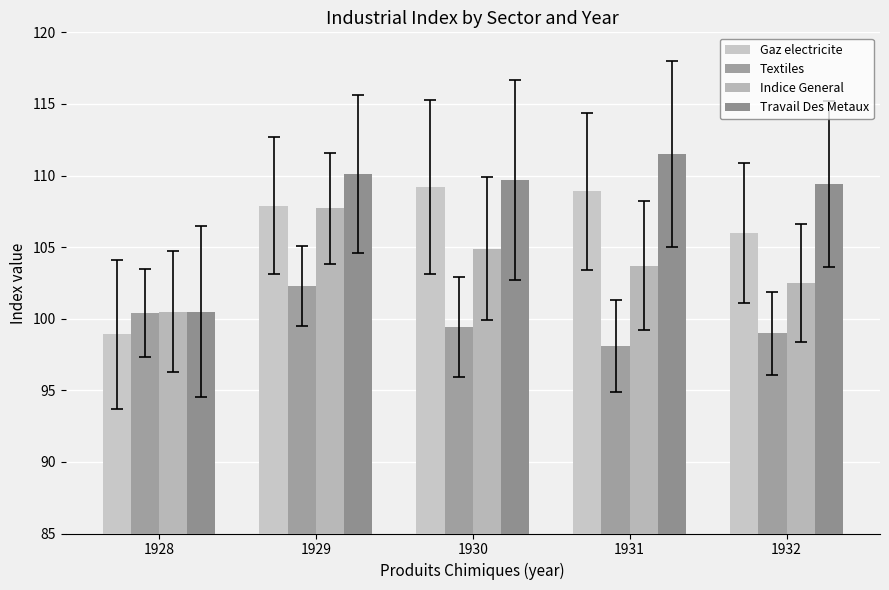

True or false: Travail Des Metaux has a value of 68.1 at 1931.

False